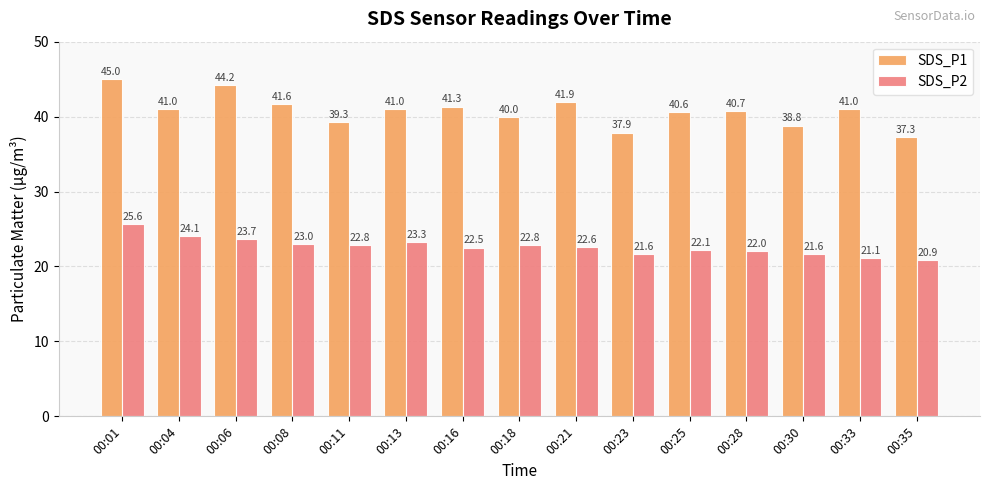

Which series has the largest total across all categories?

SDS_P1